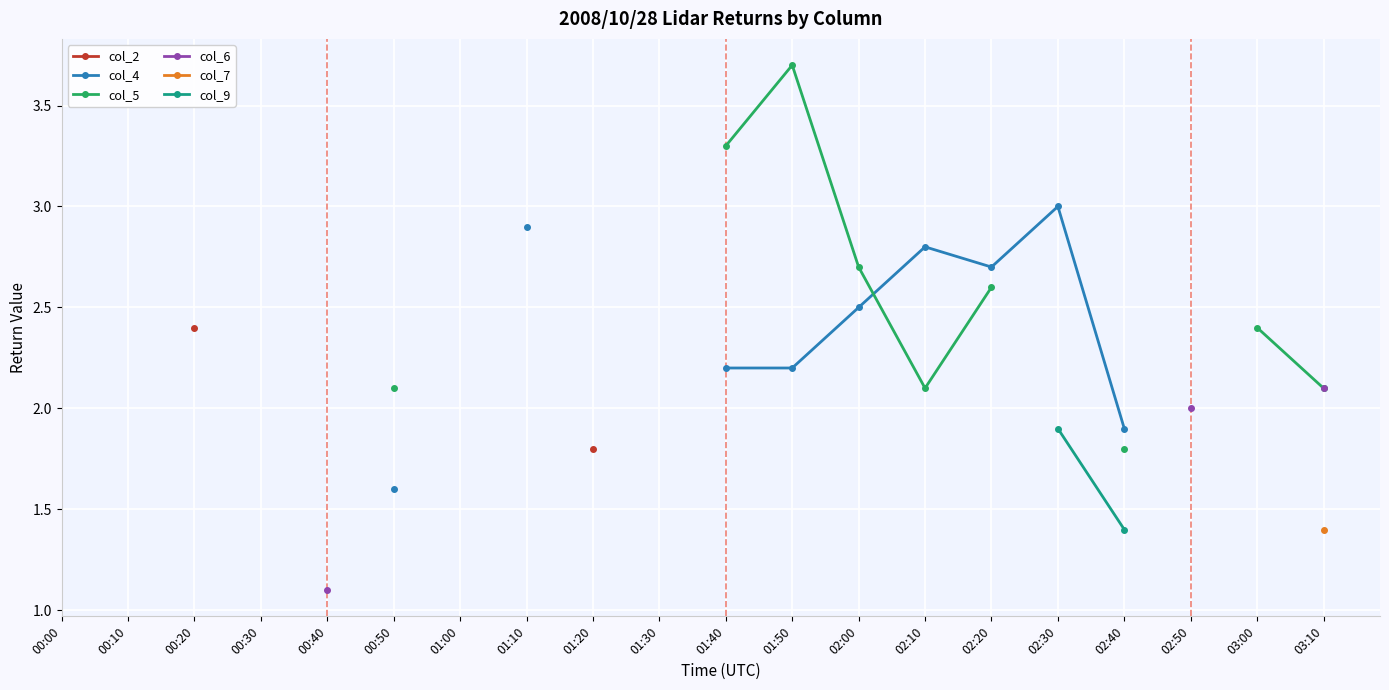

True or false: col_7 has a value of nan at 00:00.

False